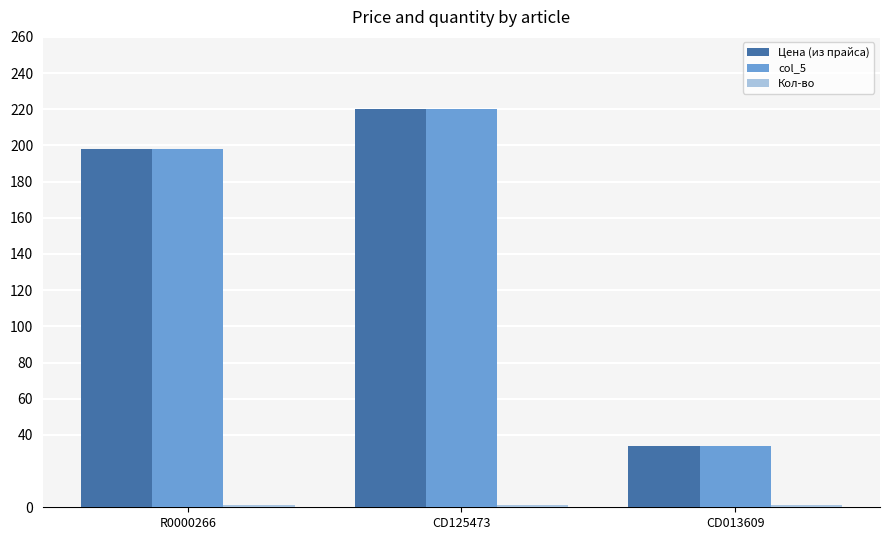

What is the sum of the col_5 values at R0000266 and CD013609?

232